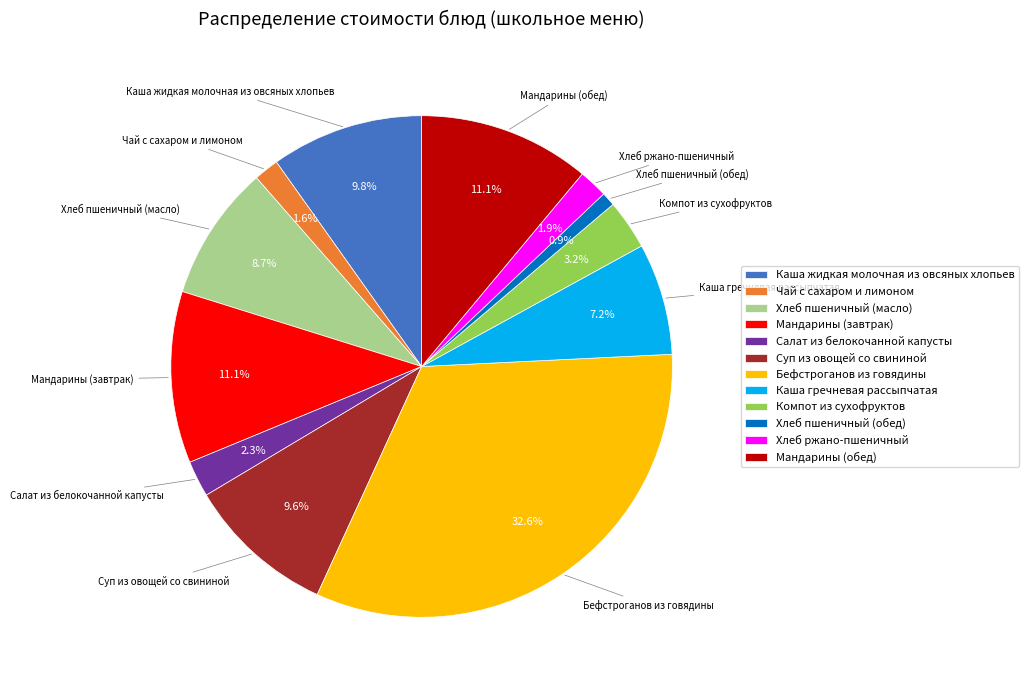

Do Чай с сахаром и лимоном and Мандарины (обед) together represent more than half of the pie?

No